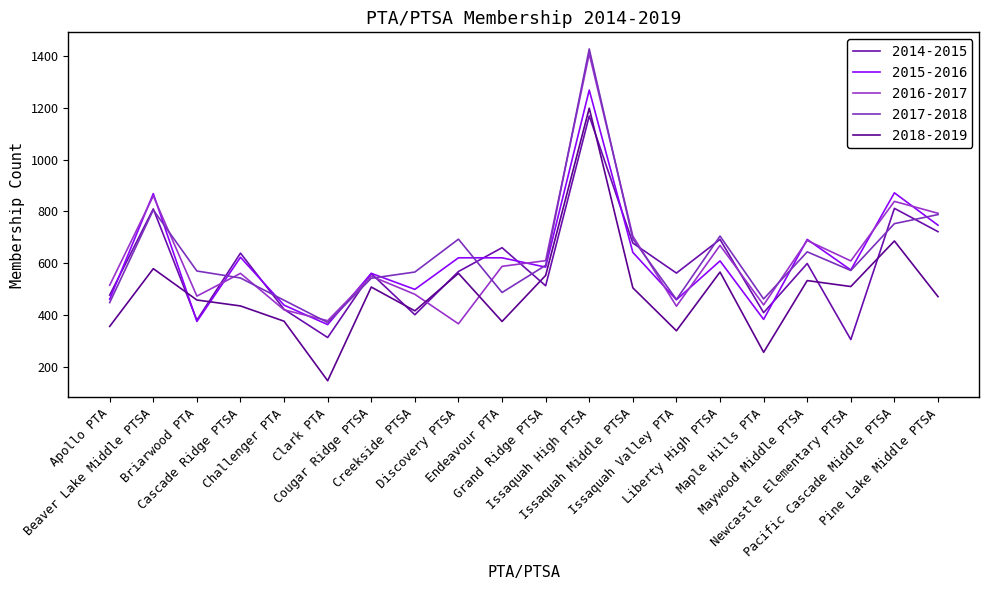

What is the difference between the maximum and second lowest values in the 2015-2016 series?

894